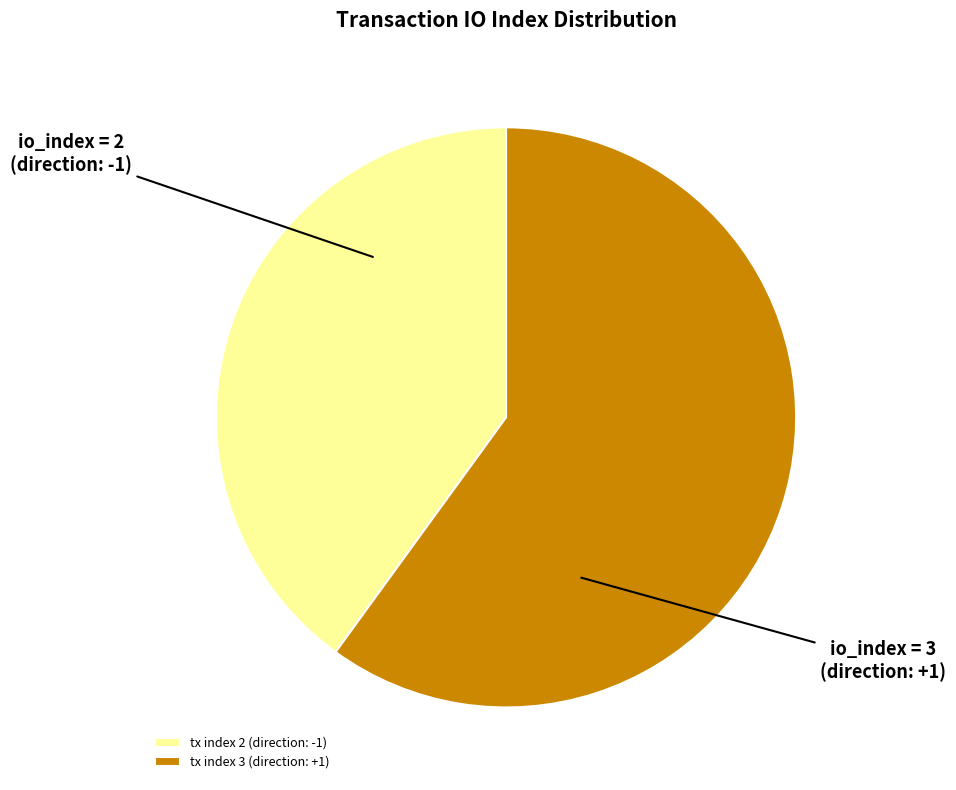

Which slice is the smallest?

tx index 2 (direction: -1)